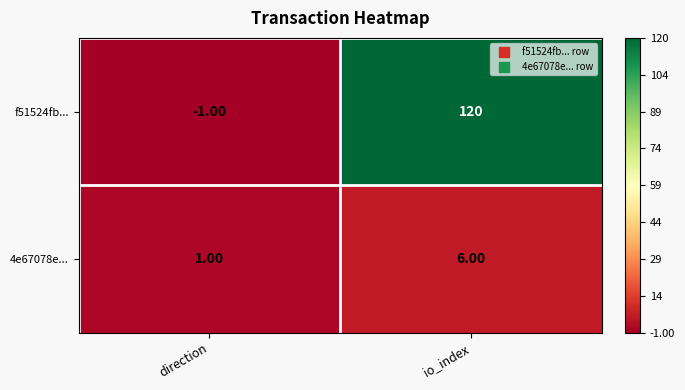

How many values in the f51524fb... series are below 120?

1